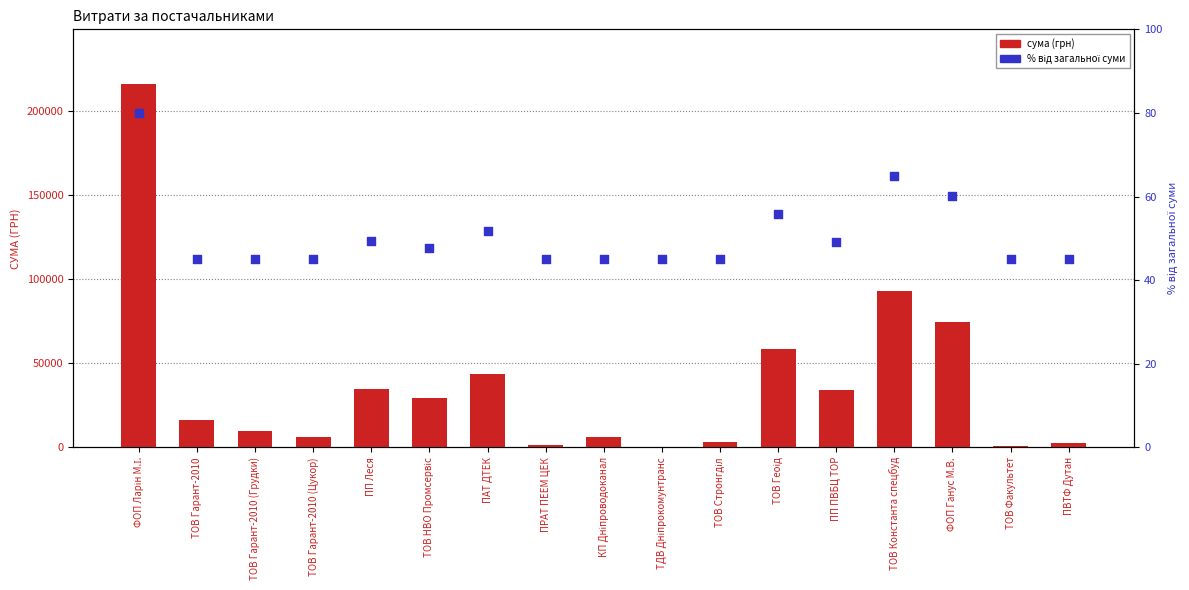

What are all the series names shown in the legend?

сума (грн), % від загальної суми